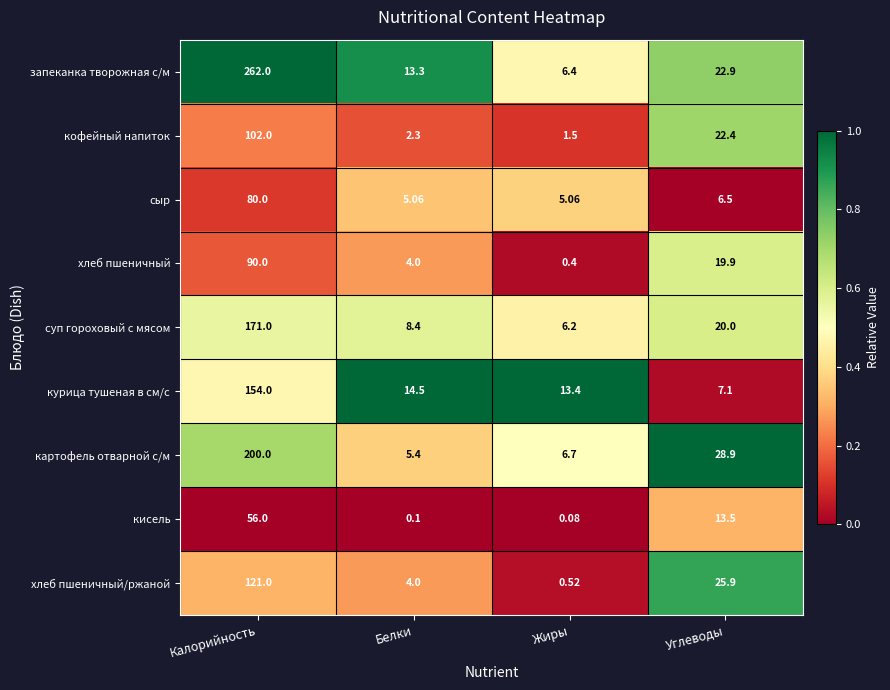

Rank the series at Калорийность from lowest to highest value.

кисель, сыр, хлеб пшеничный, кофейный напиток, хлеб пшеничный/ржаной, курица тушеная в см/с, суп гороховый с мясом, картофель отварной с/м, запеканка творожная с/м